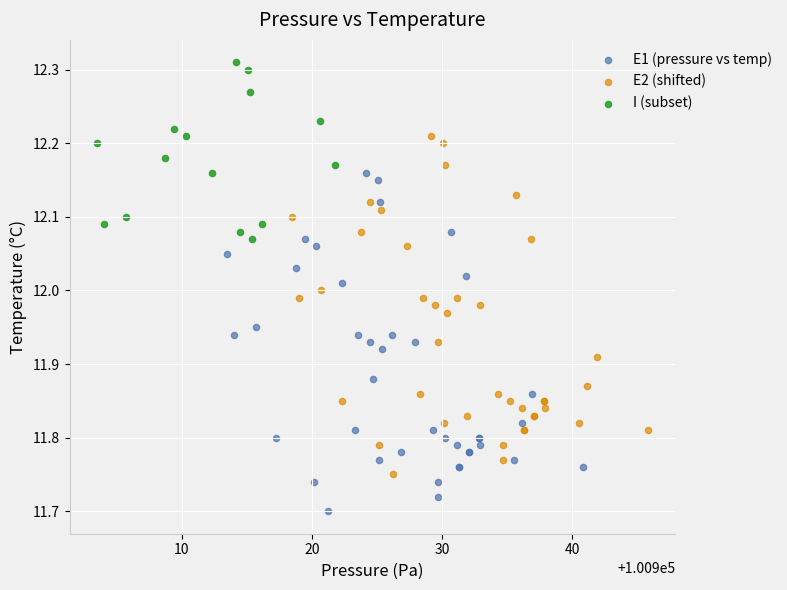

Which series contains the highest Y value?

I (subset)